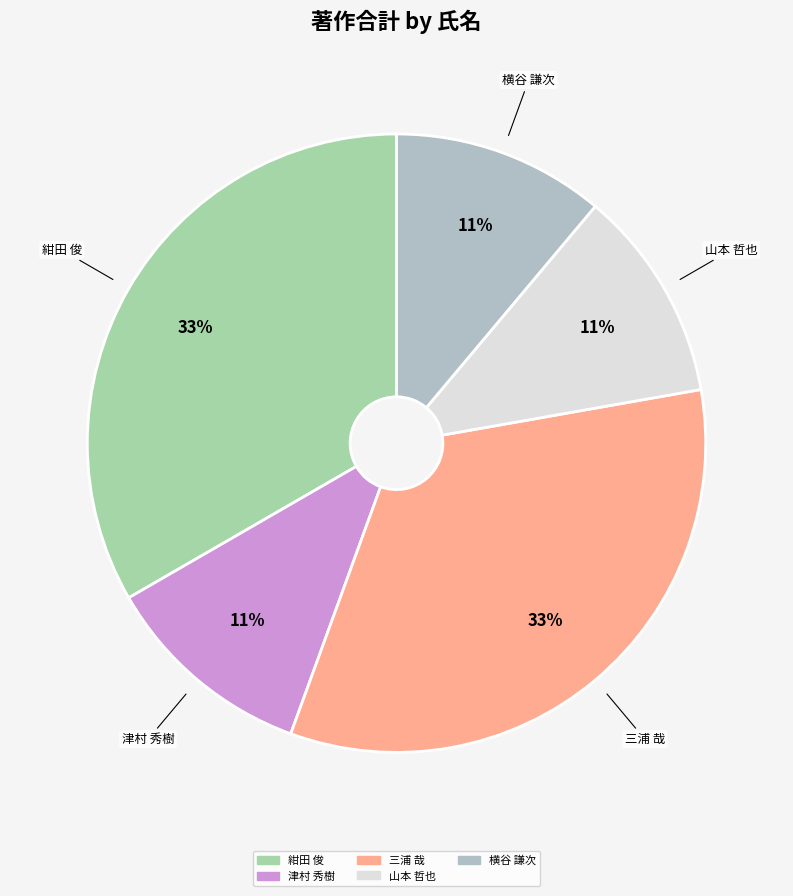

Count the number of slices in the pie.

5